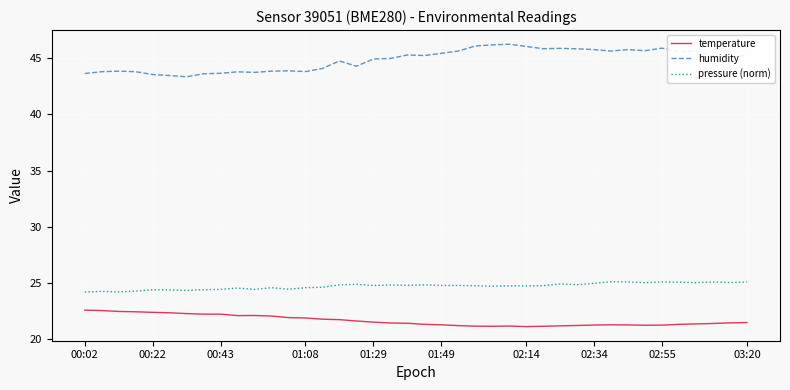

True or false: humidity and temperature cross at least once.

False